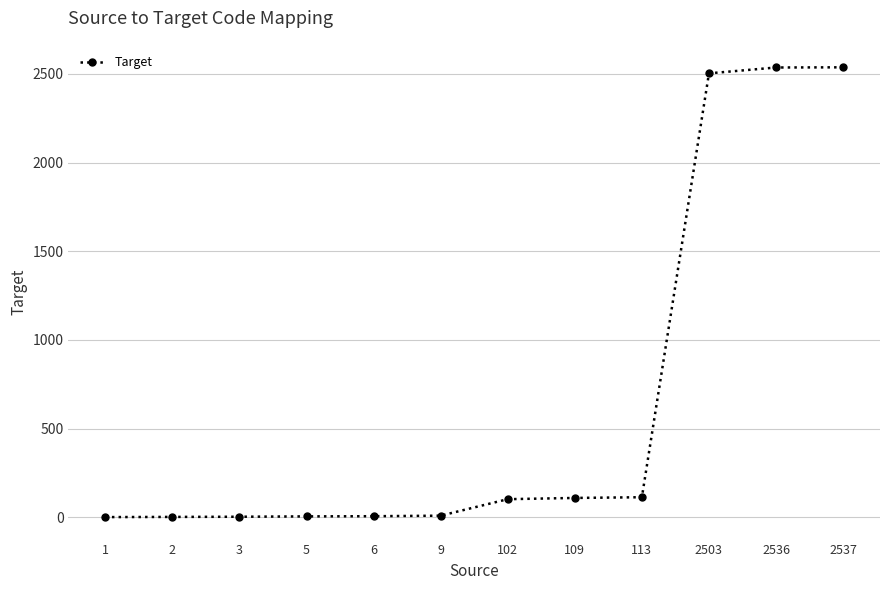

Reading left to right, transcribe all the data shown in this chart.

1=1	2=2	3=3	5=5	6=6	9=9	102=102	109=109	113=113	2503=2503	2536=2536	2537=2537